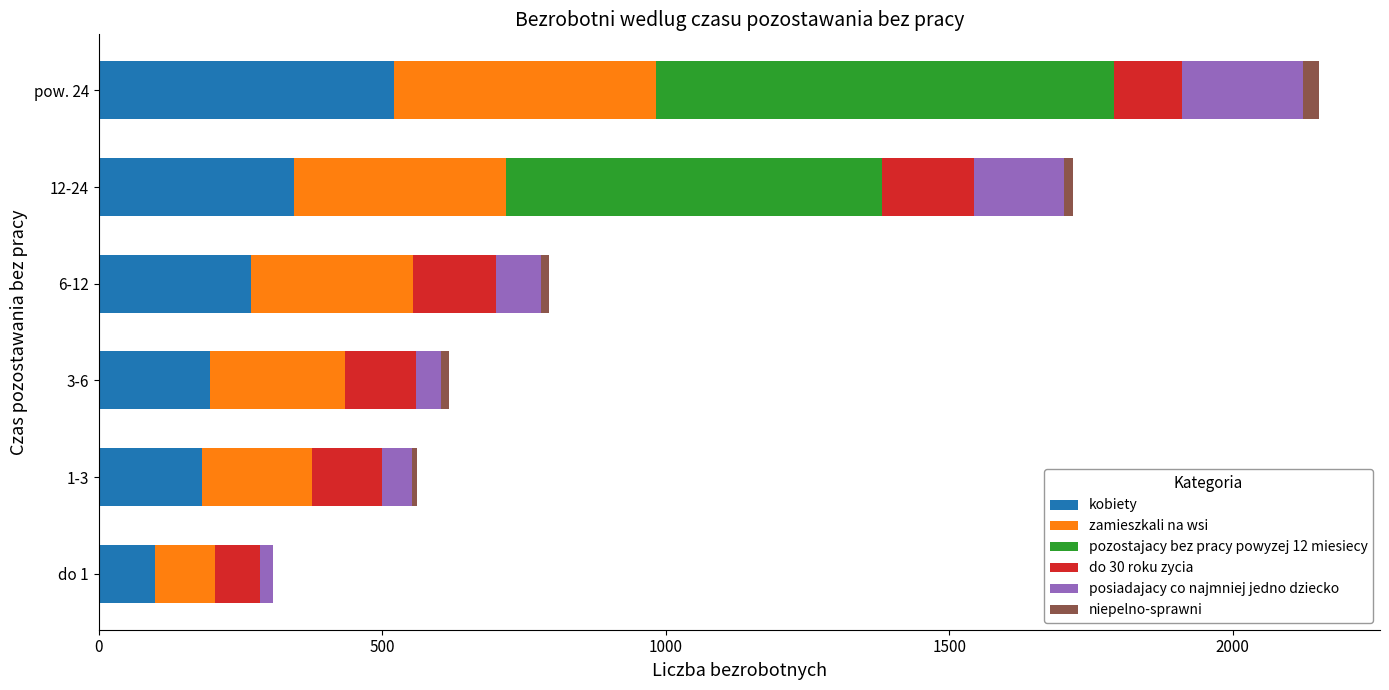

The value of kobiety at 6-12 is 407. True or false?

False